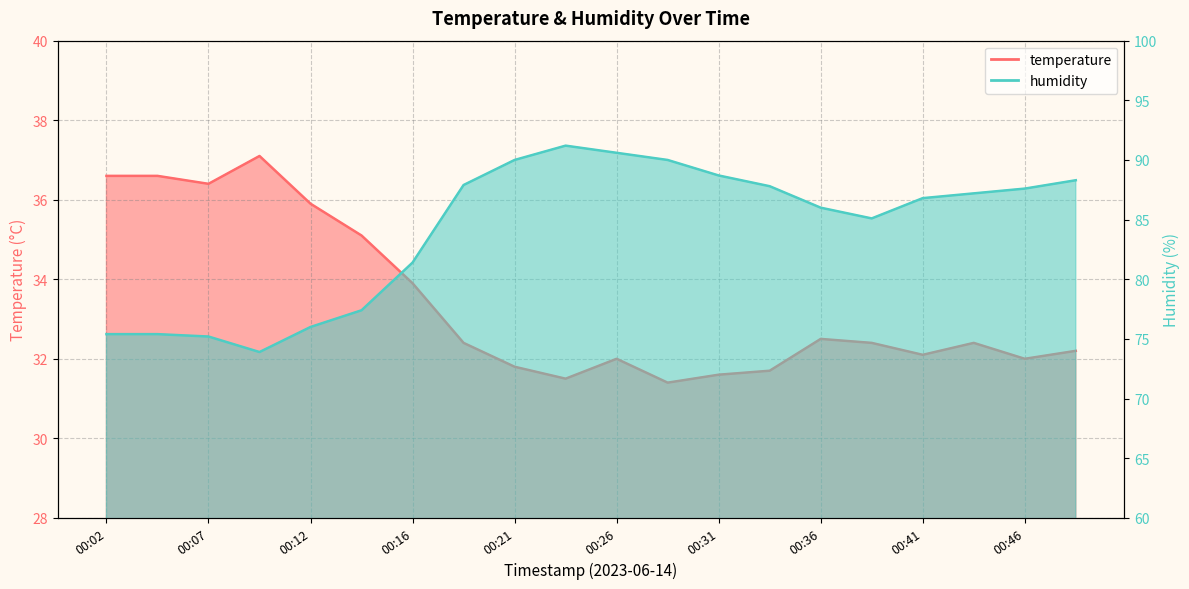

What is the maximum value shown in the chart?

91.2